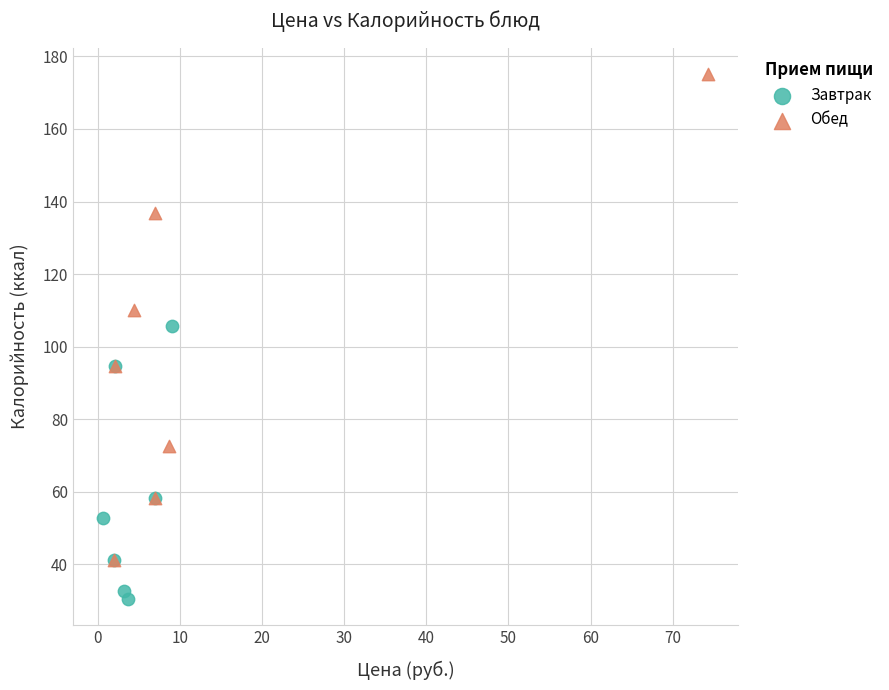

Which series contains the lowest Y value?

Завтрак